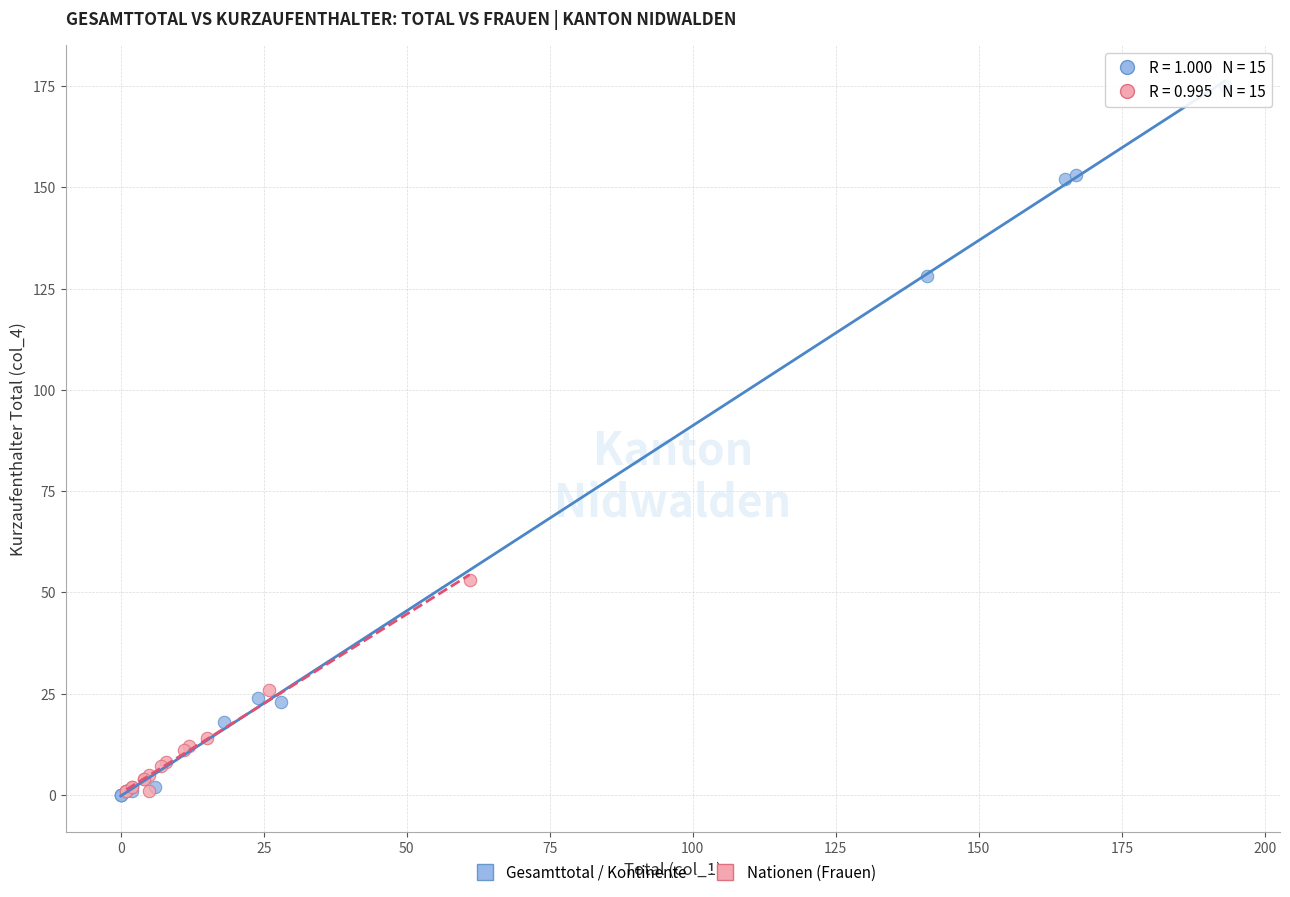

Which series has the largest Y range (max minus min)?

Gesamttotal / Kontinente